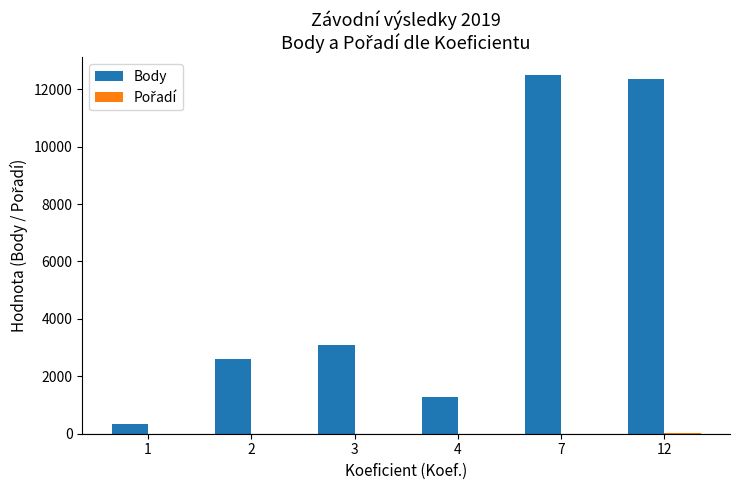

Which series has the largest total across all categories?

Body